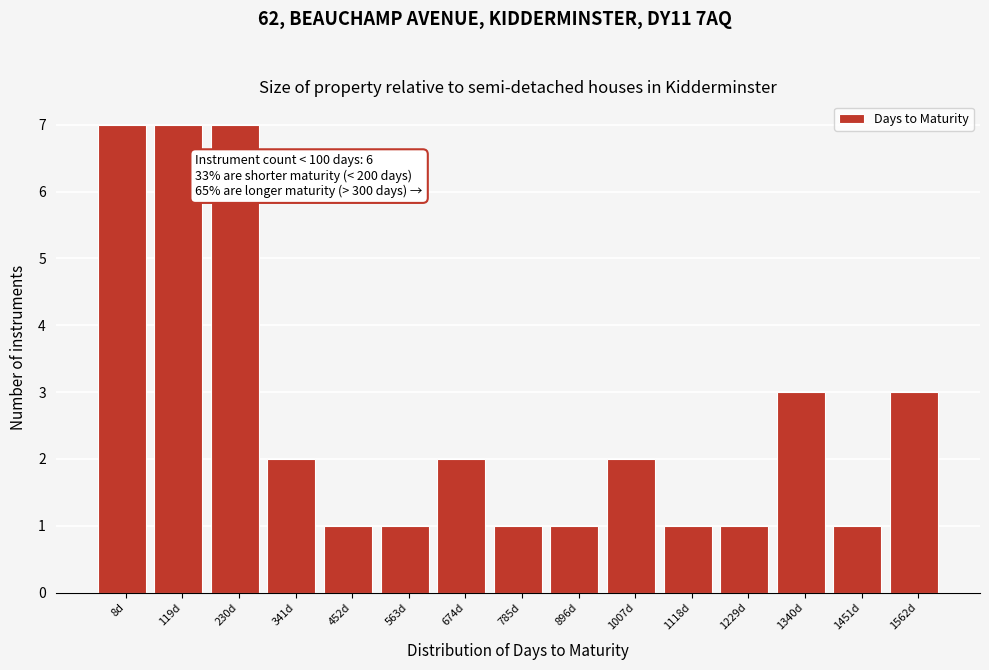

Reading left to right, list all the values displayed in this chart.

8d=7	119d=7	230d=7	341d=2	452d=1	563d=1	674d=2	785d=1	896d=1	1007d=2	1118d=1	1229d=1	1340d=3	1451d=1	1562d=3